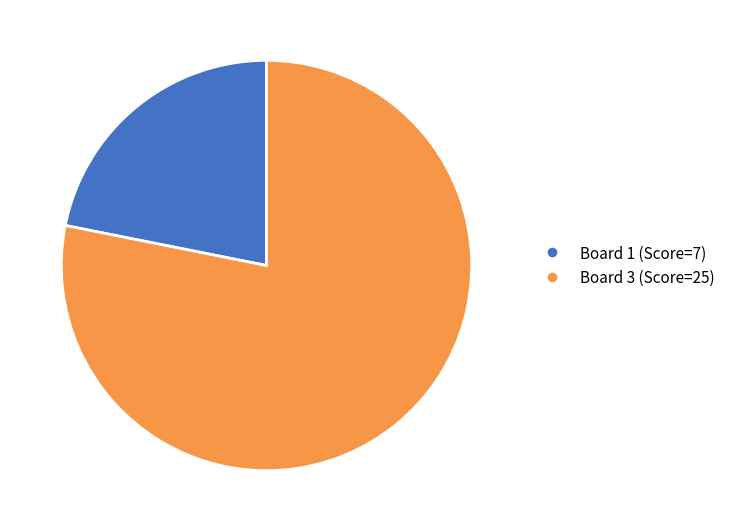

Does any single category account for the majority?

Yes